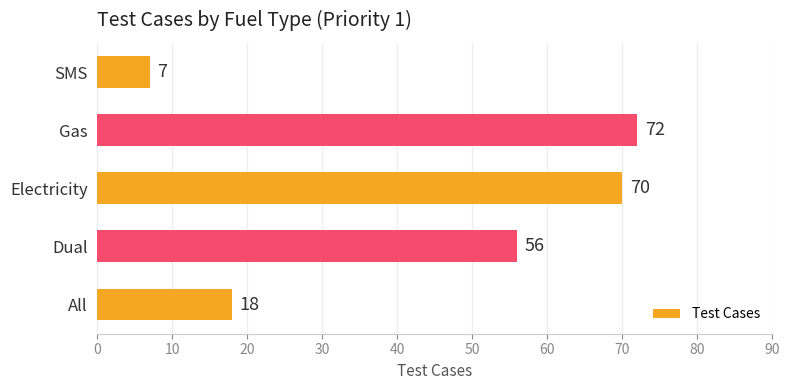

Which label corresponds to the smallest value in the chart?

SMS